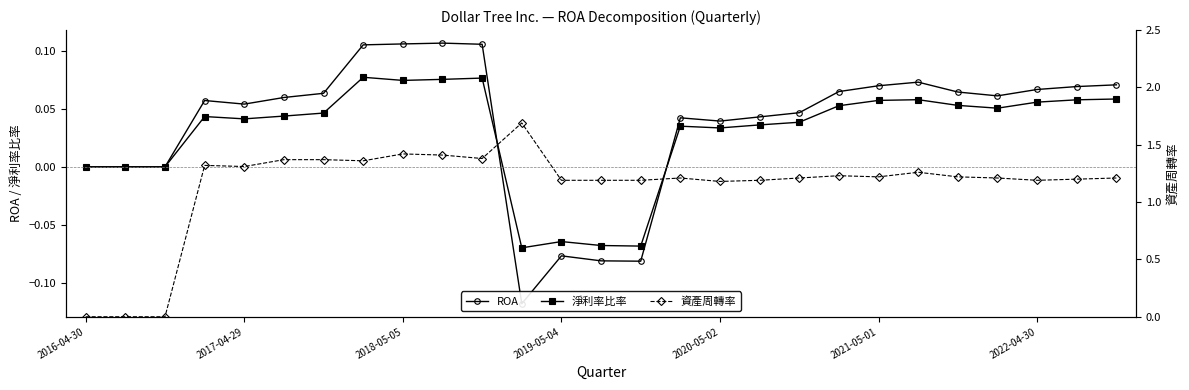

What is the sum of the 資產周轉率 values at 24 and 11?

2.9